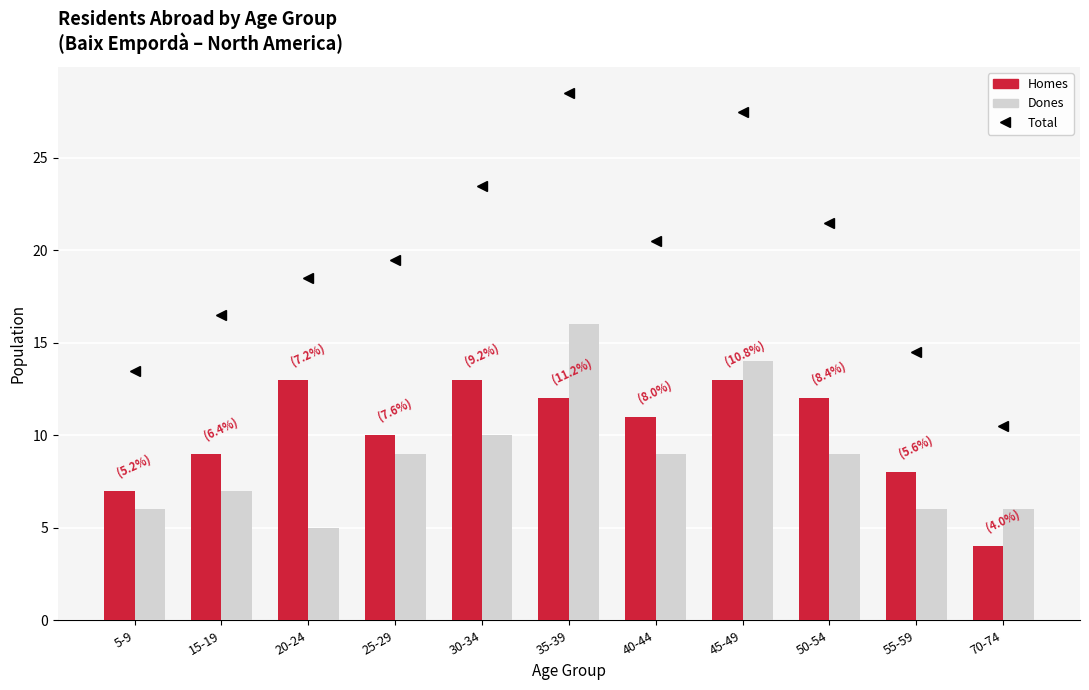

What is the difference between the highest and lowest values at 45-49?

1